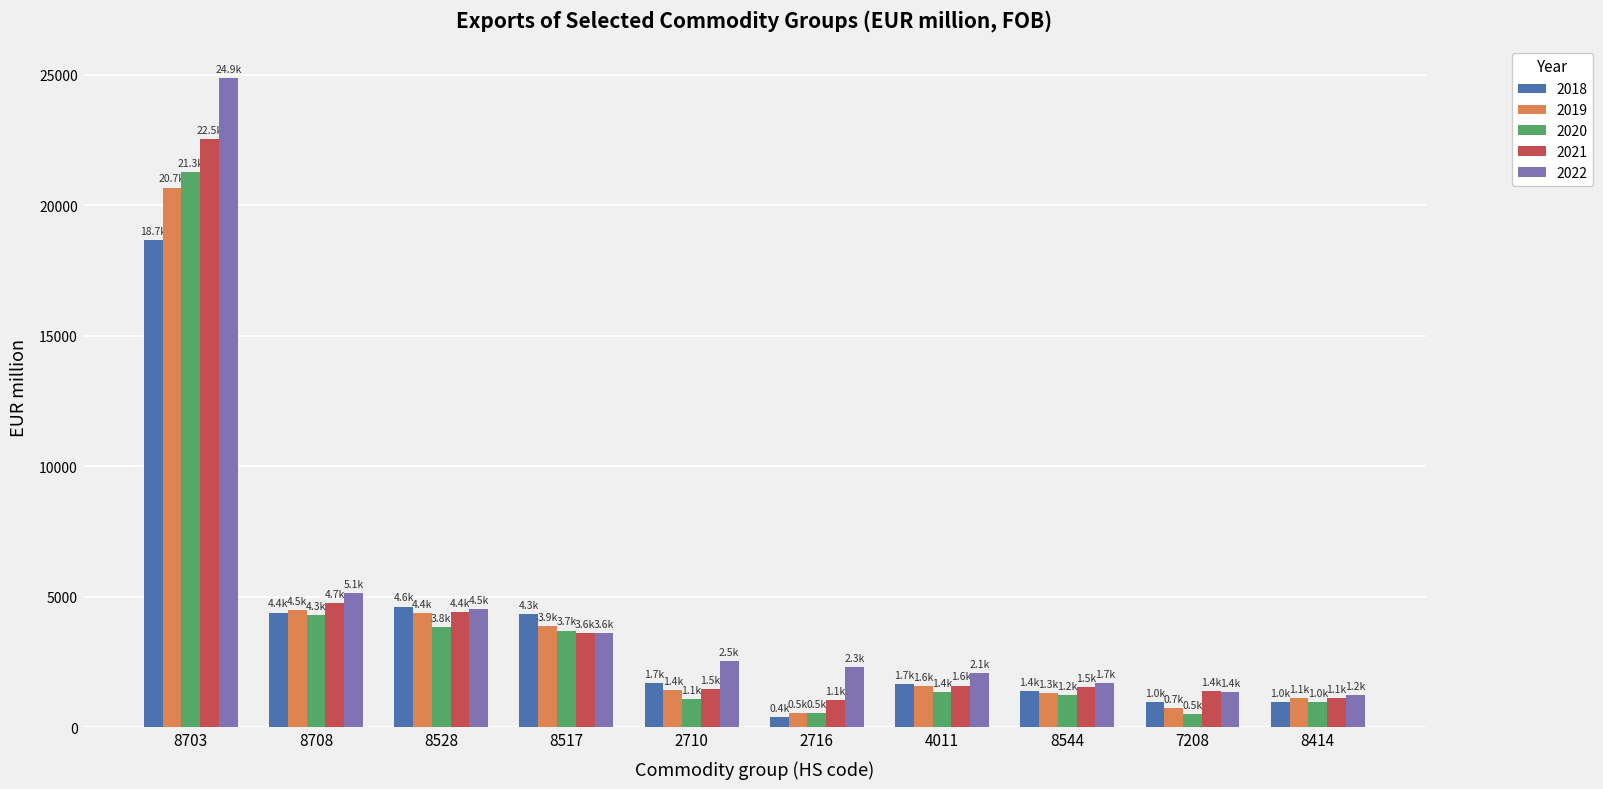

List the series in order of their peak value, highest first.

2022, 2021, 2020, 2019, 2018